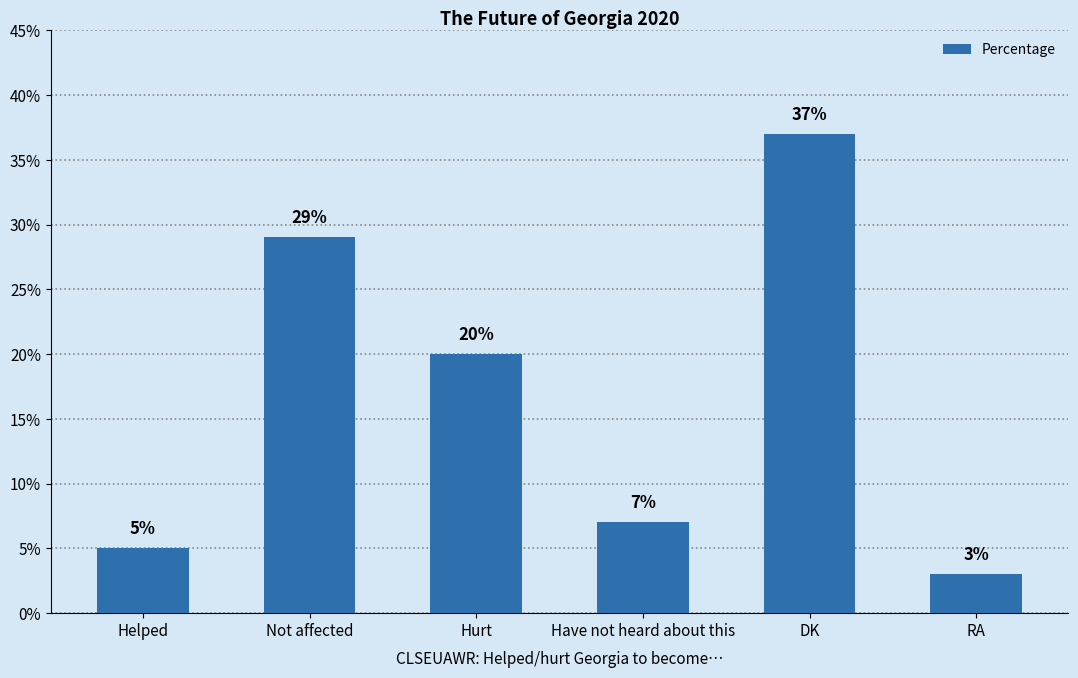

What position from the right is Have not heard about this?

3